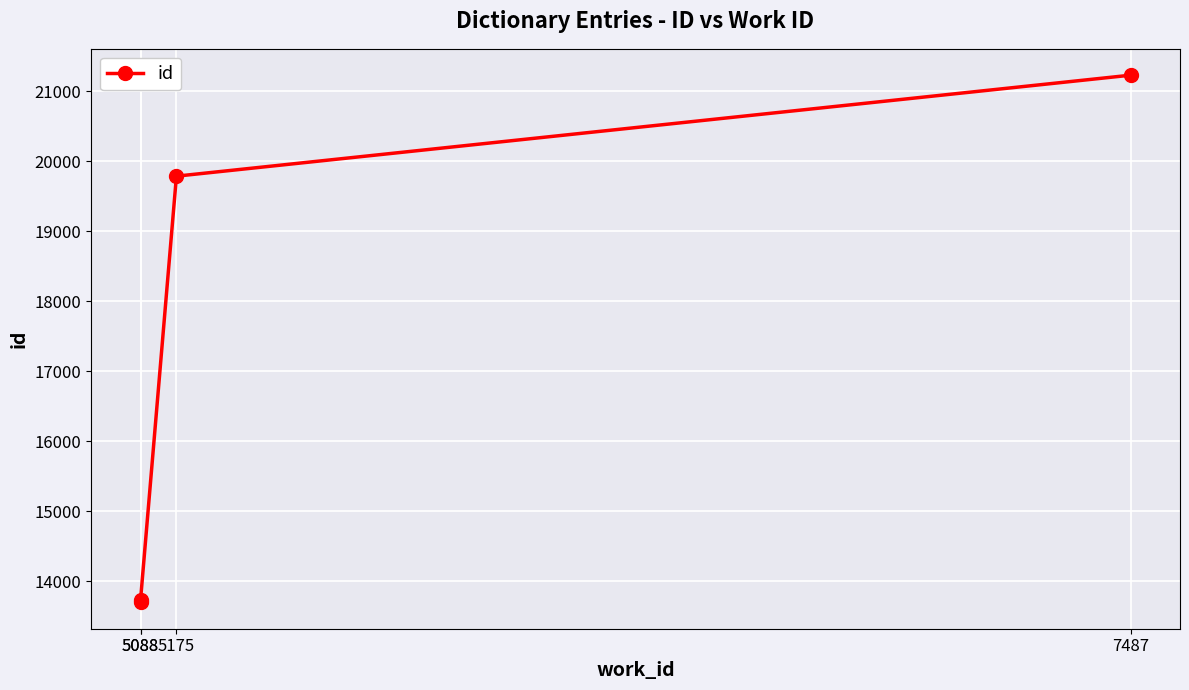

What is the change in value from 5088 to 5088?

+31